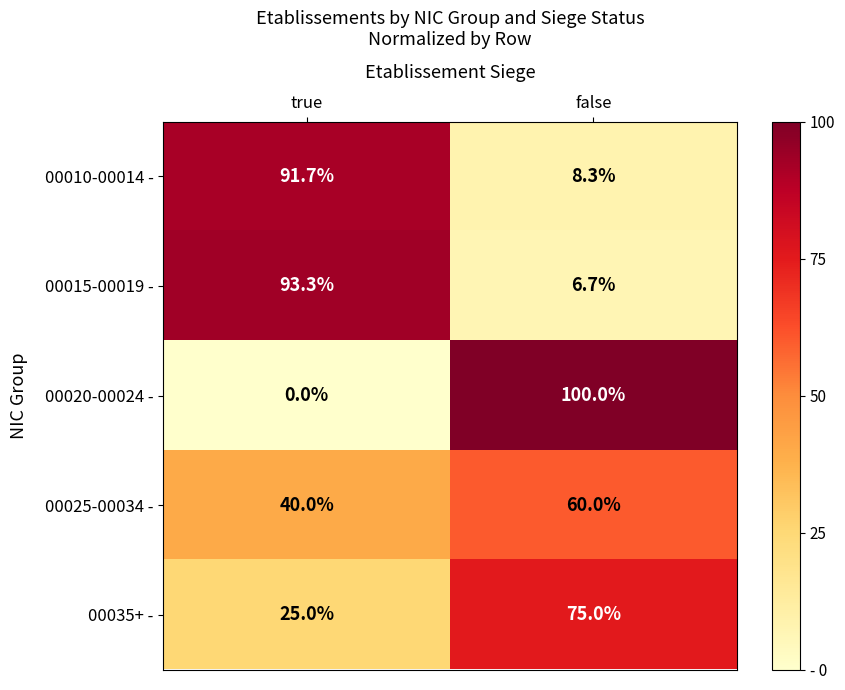

Where does the 00010-00014 - series first go above 91?

true